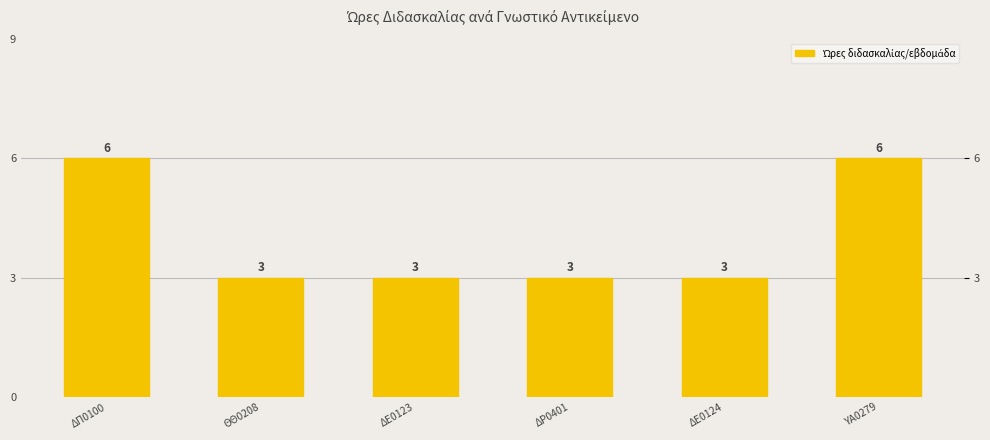

What position from the left is ΔΠ0100?

1